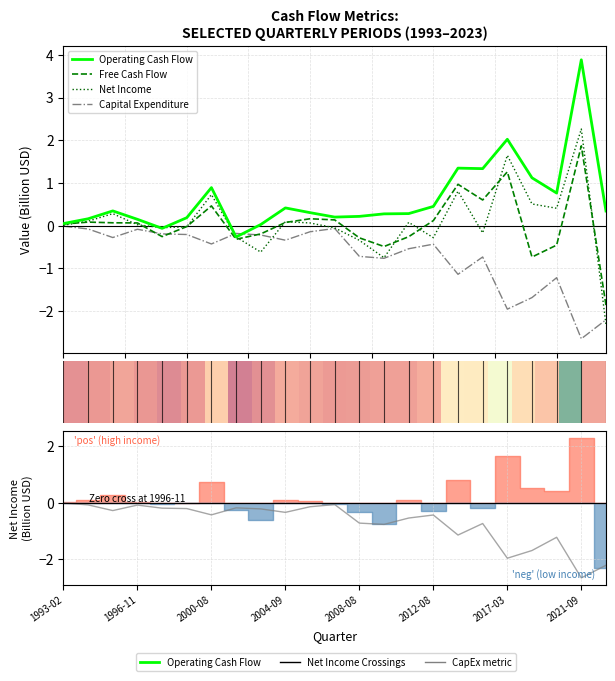

What is the difference between the maximum and minimum values in the Operating Cash Flow series?

4.1